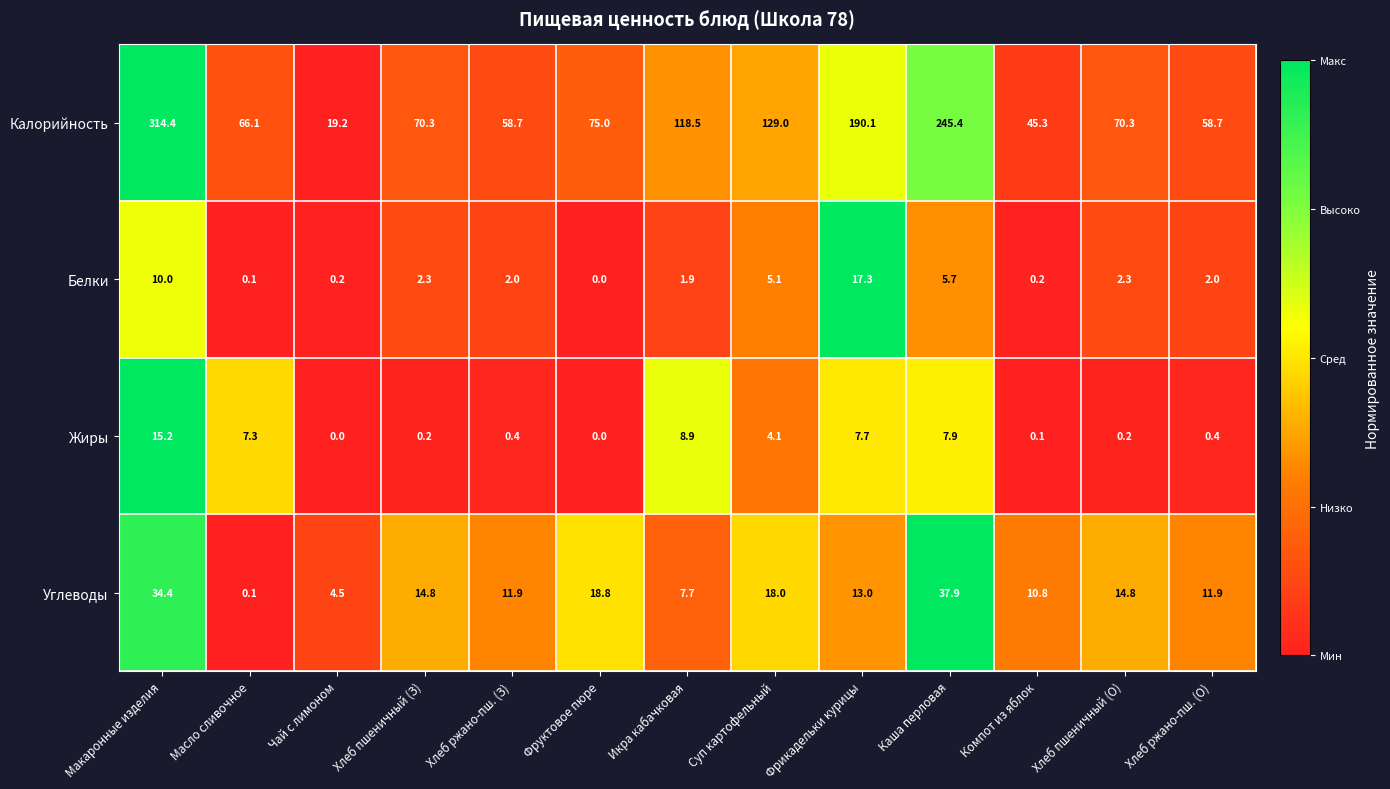

What is the total value across all series at Каша перловая?

296.9